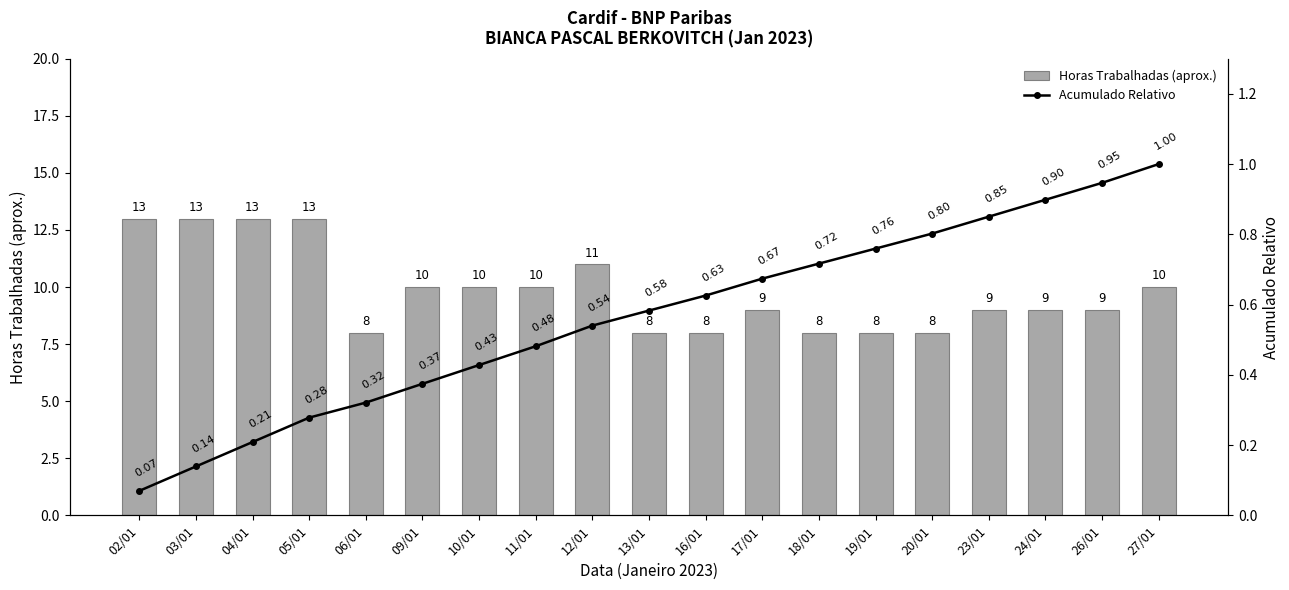

What is the minimum value for Acumulado Relativo?

0.1